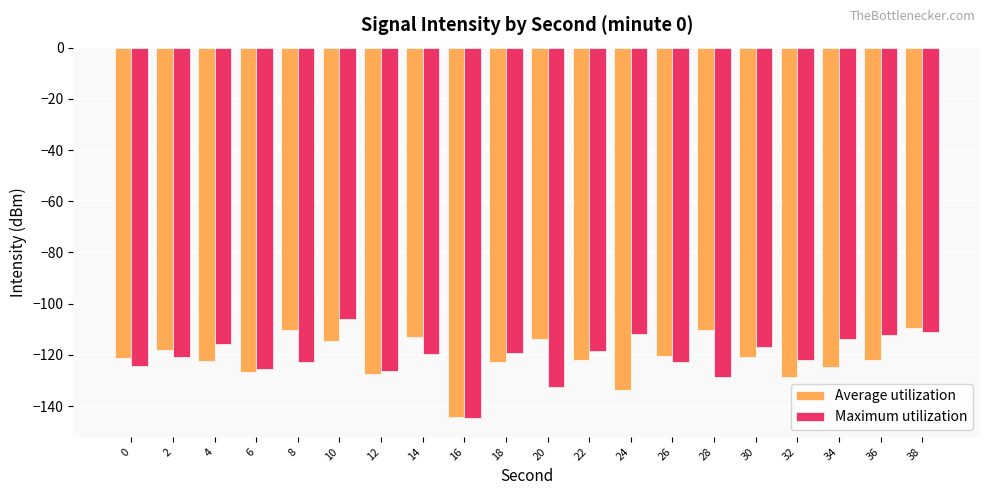

Is it true that Average utilization equals -63.4 at 34?

False